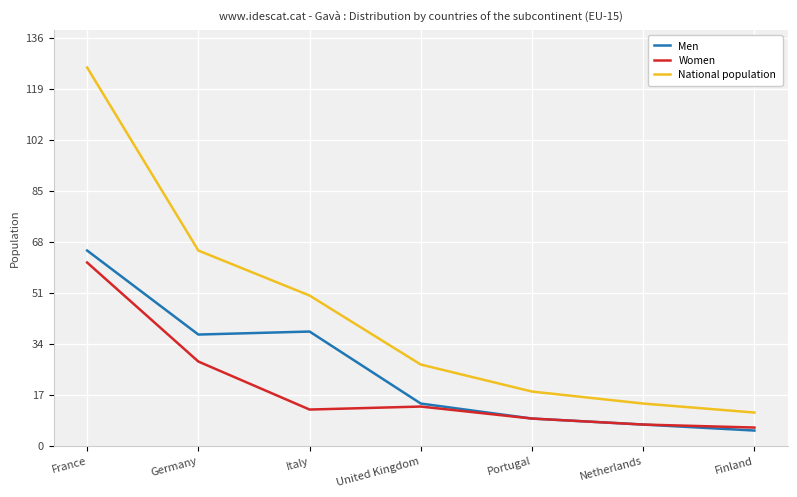

Reading left to right, transcribe all the data shown in this chart.

Men: 65	37	38	14	9	7	5
Women: 61	28	12	13	9	7	6
National population: 126	65	50	27	18	14	11